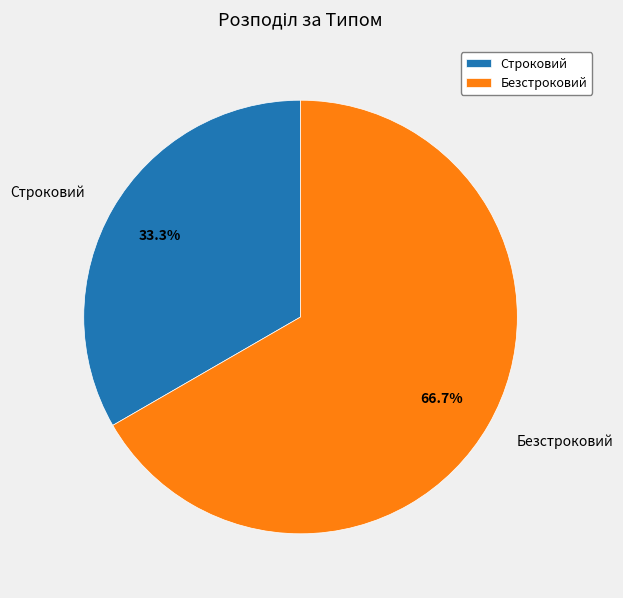

Count the number of slices in the pie.

2